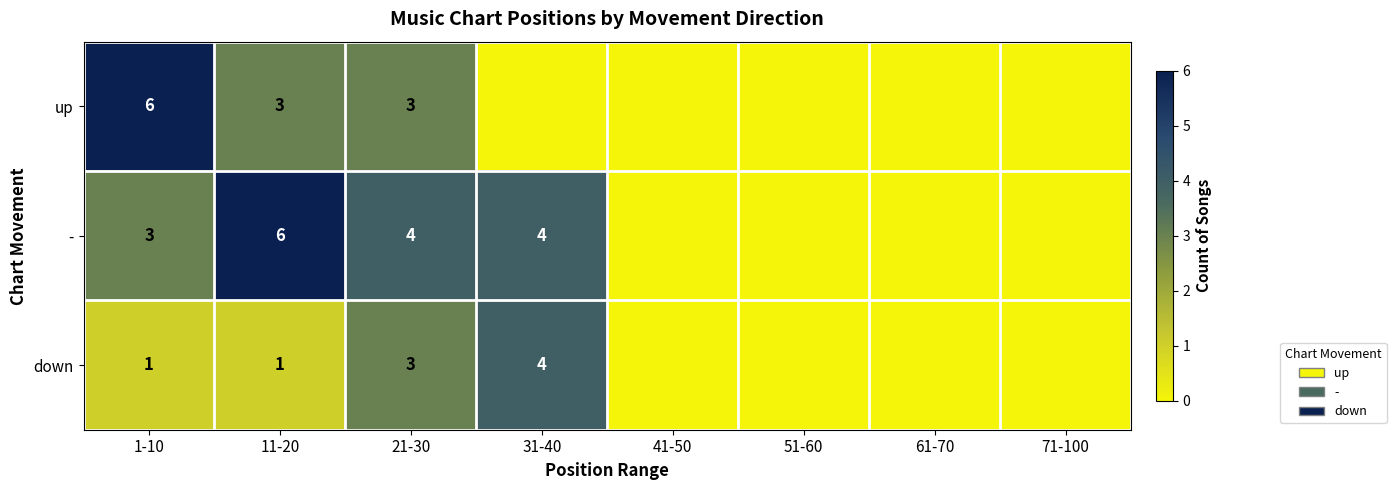

True or false: - has a value of 4 at 21-30.

True